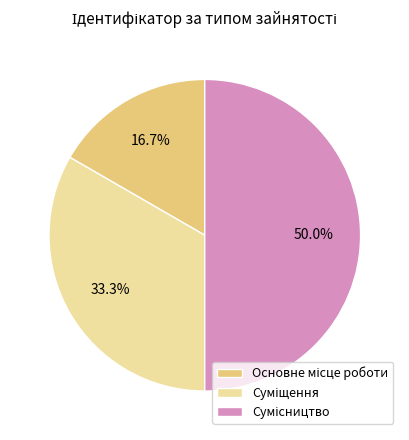

To the nearest percent, what is the average slice percentage?

33%